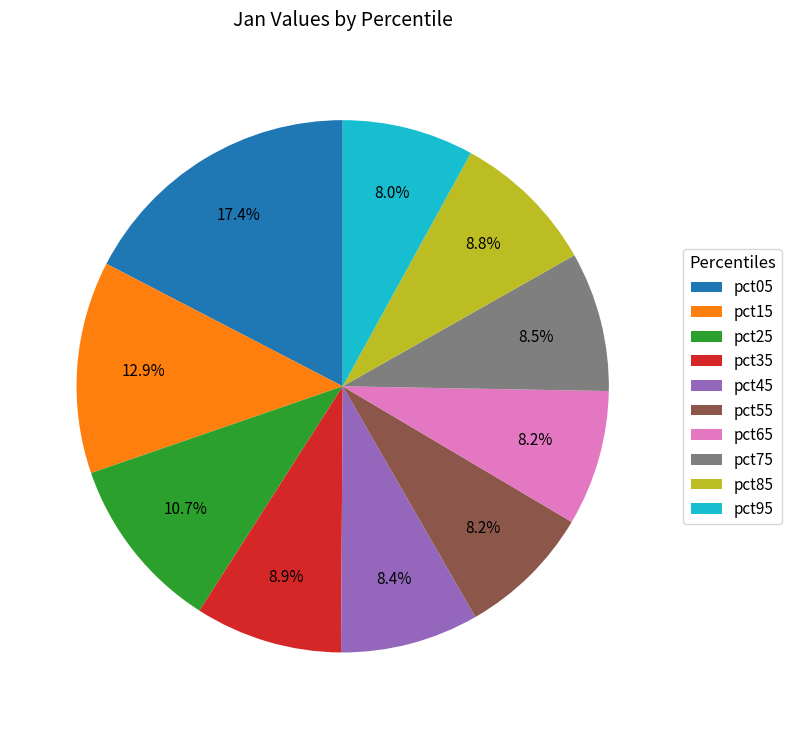

What percentage is the pct65 slice, to the nearest percent?

8%